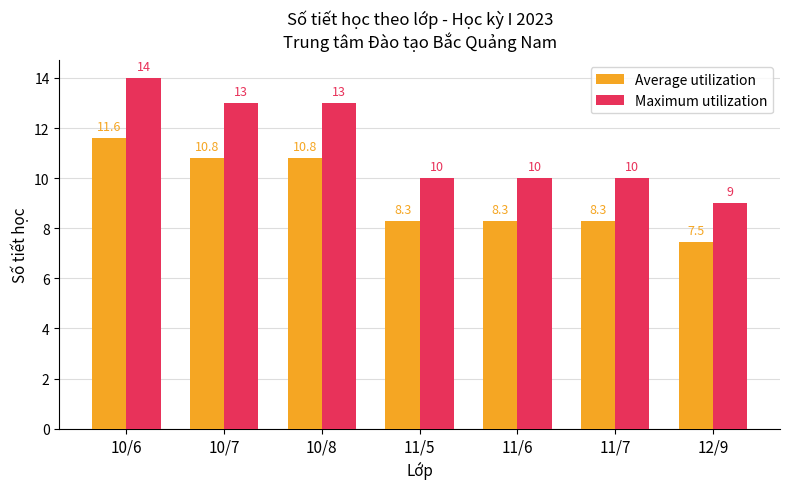

Rank the series by their maximum value, from highest to lowest.

Maximum utilization, Average utilization